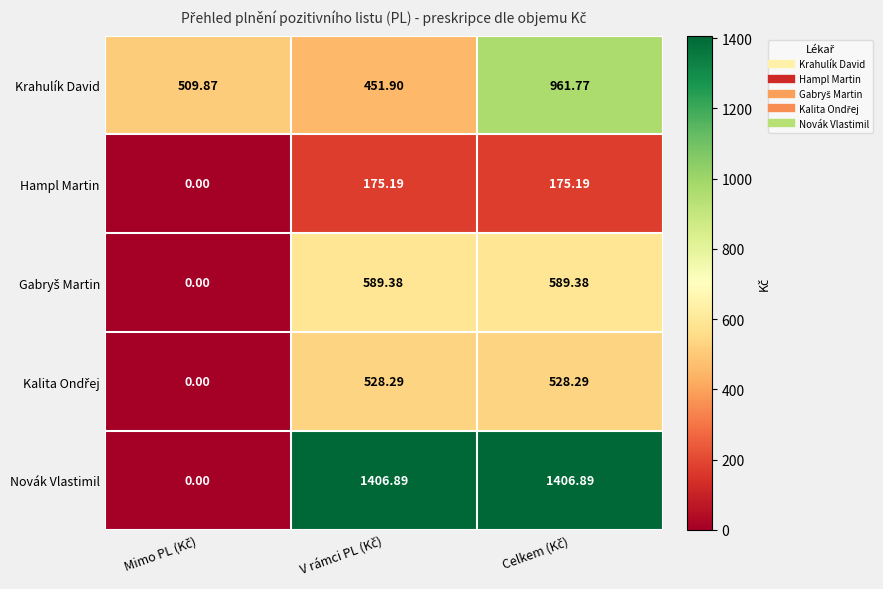

Which series has the largest range (max minus min)?

Novák Vlastimil